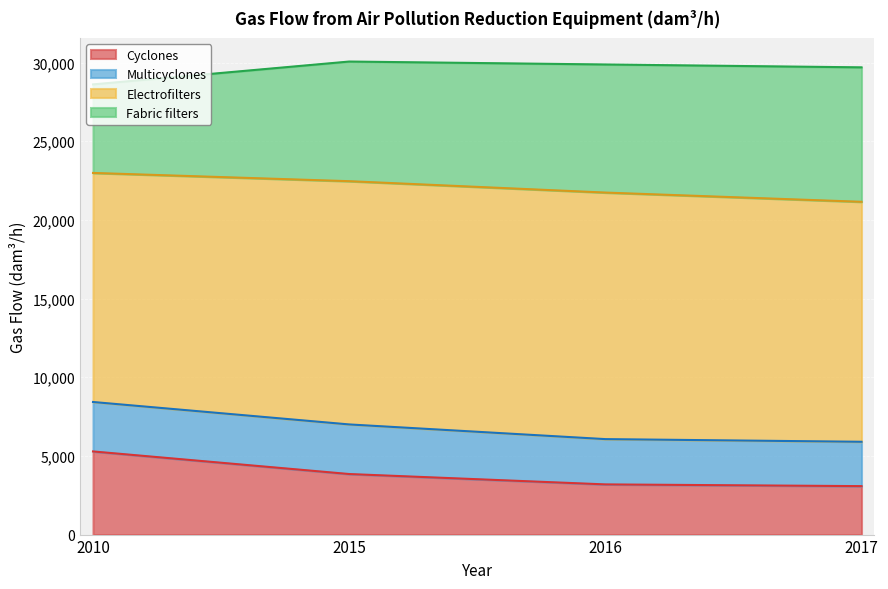

What is the minimum value for Fabric filters?

5898